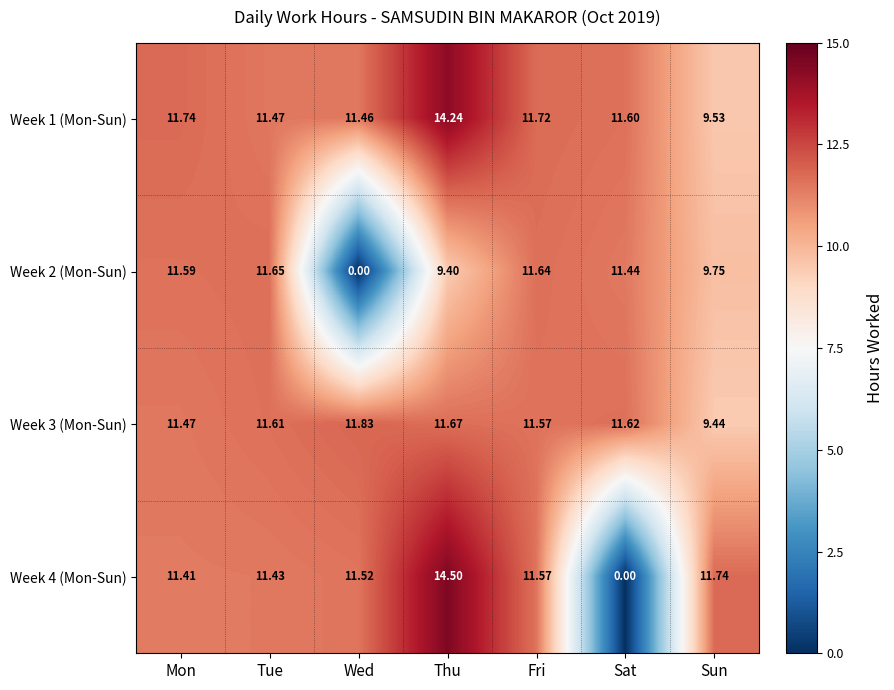

Rank the categories by Week 1 (Mon-Sun) value from lowest to highest.

Sun, Wed, Tue, Sat, Fri, Mon, Thu